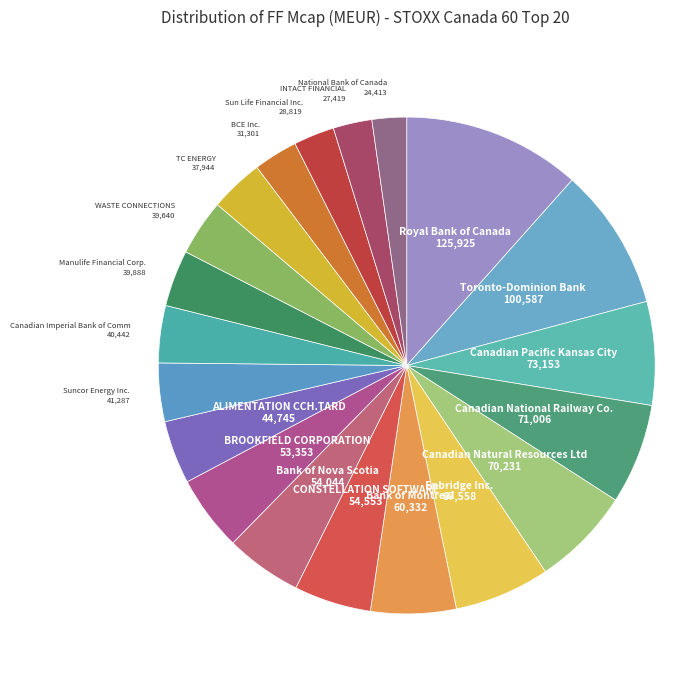

Is the sum of Toronto-Dominion Bank and WASTE CONNECTIONS greater than half?

No